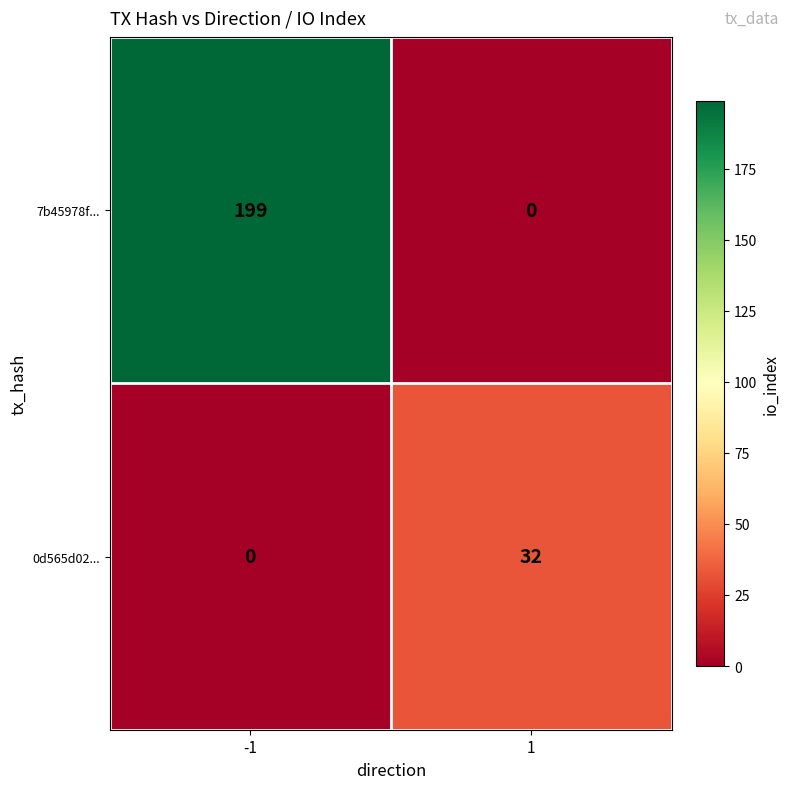

Which series changed the most between -1 and 1?

7b45978f...